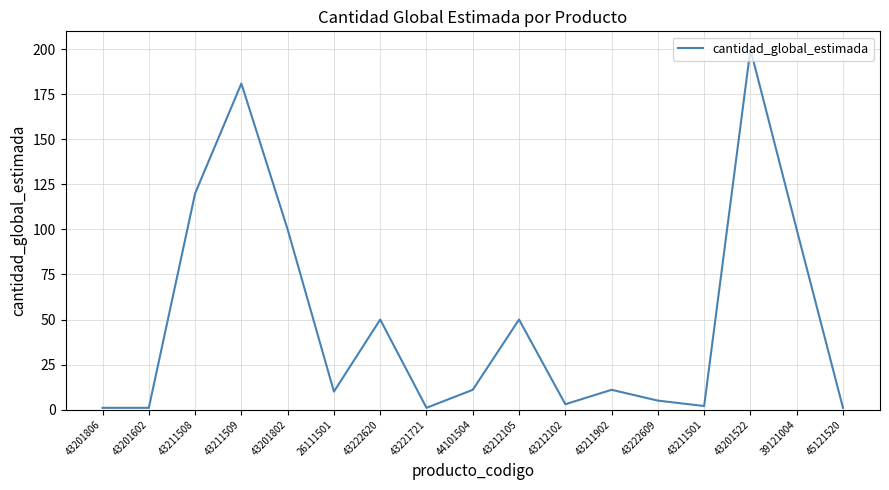

What is the difference between the maximum and minimum values?

199